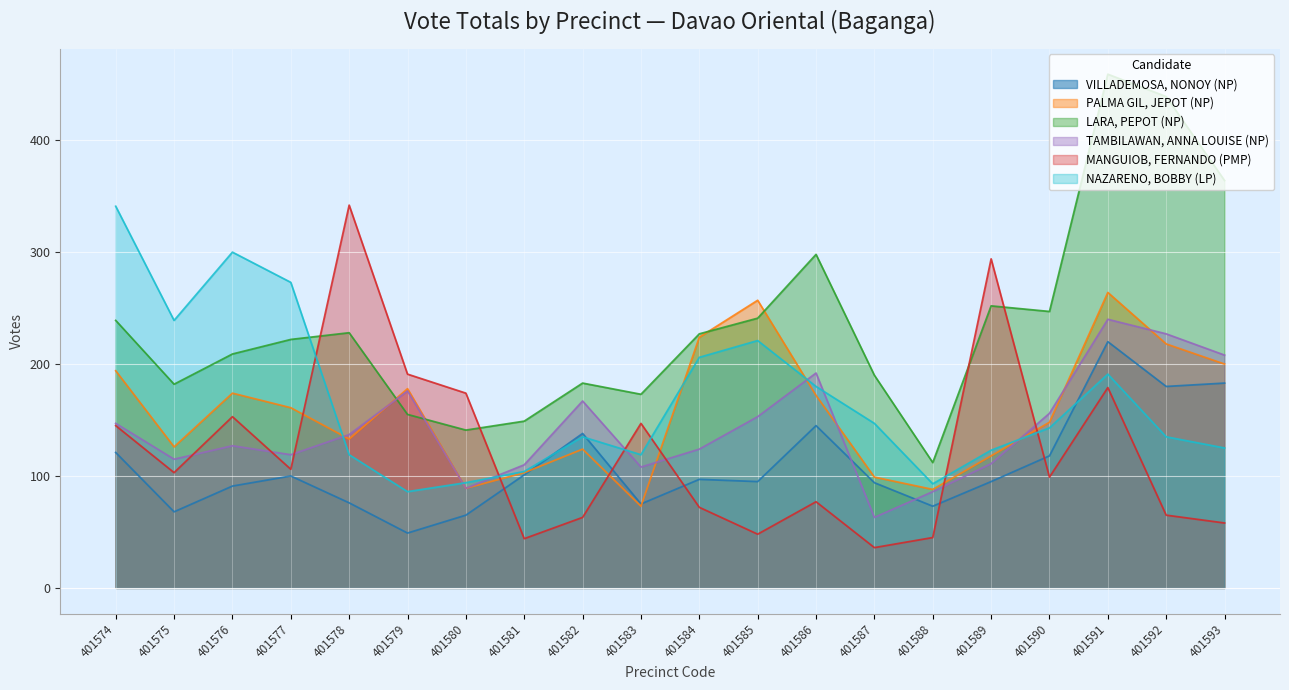

How many data points does each series have?

20